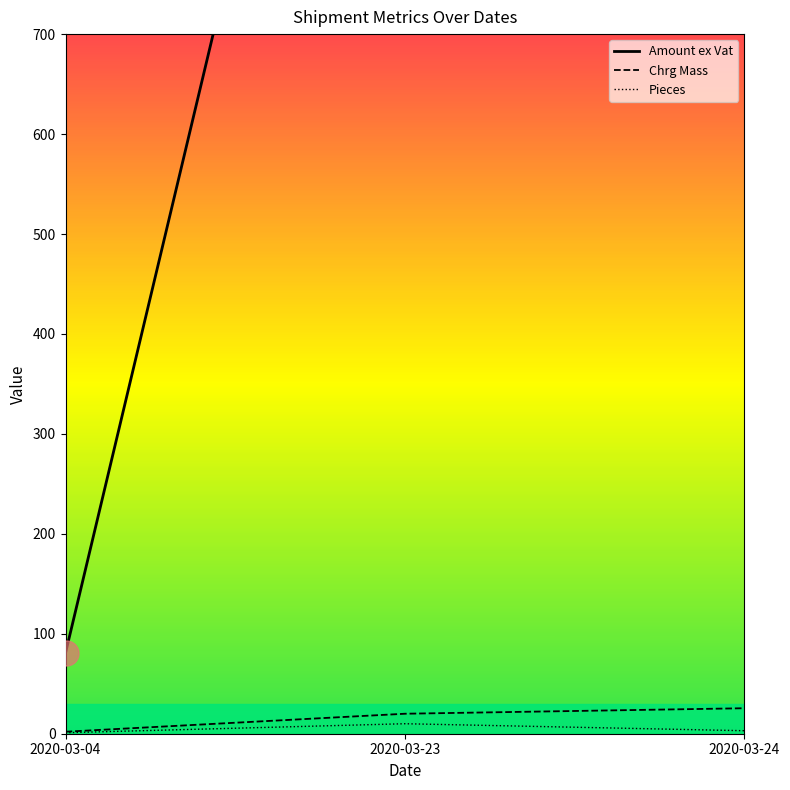

True or false: Amount ex Vat has a value of 1626.8 at 2020-03-24.

False